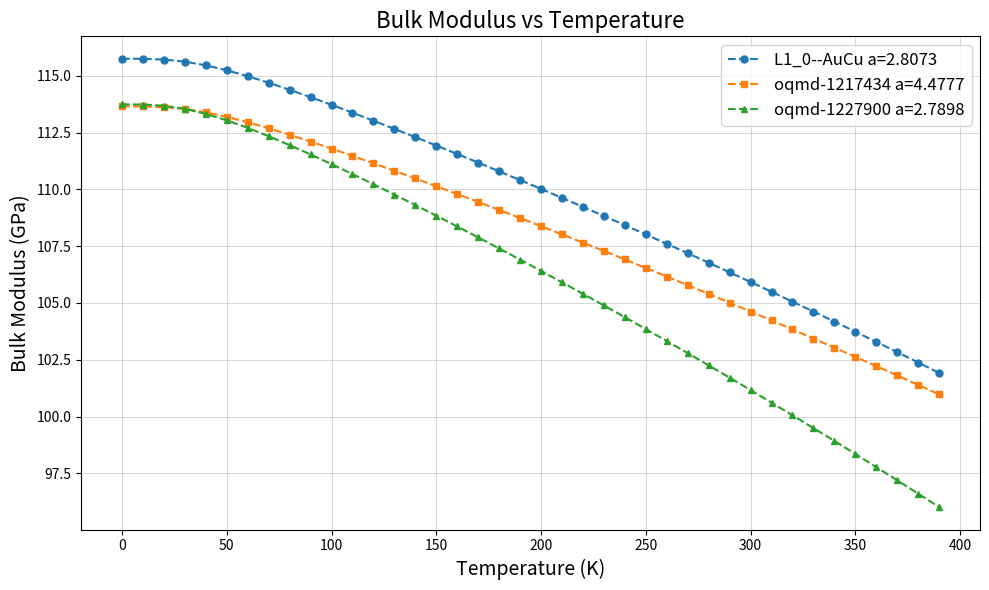

True or false: L1_0--AuCu a=2.8073 and oqmd-1217434 a=4.4777 intersect in this chart.

False